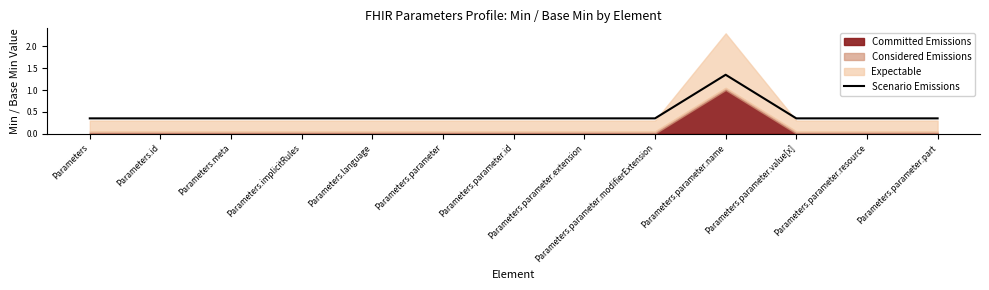

At which label is the value closest to 0?

Parameters